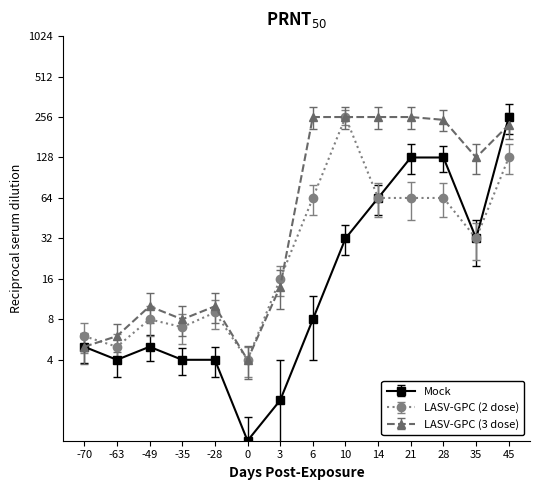

What is the total value across all series at 0?

9